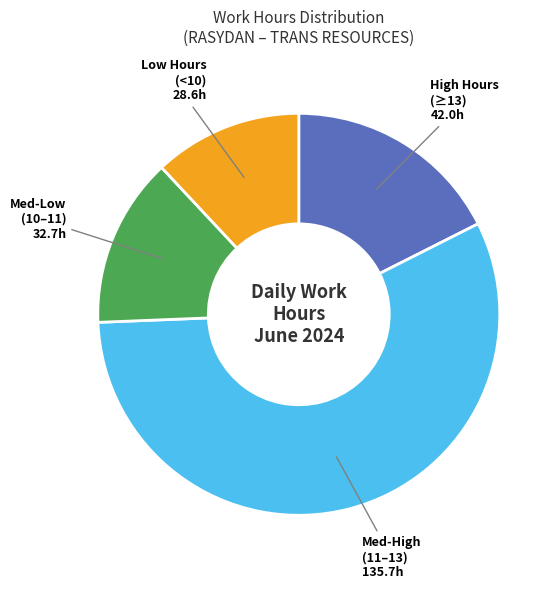

Count the number of slices in the pie.

4